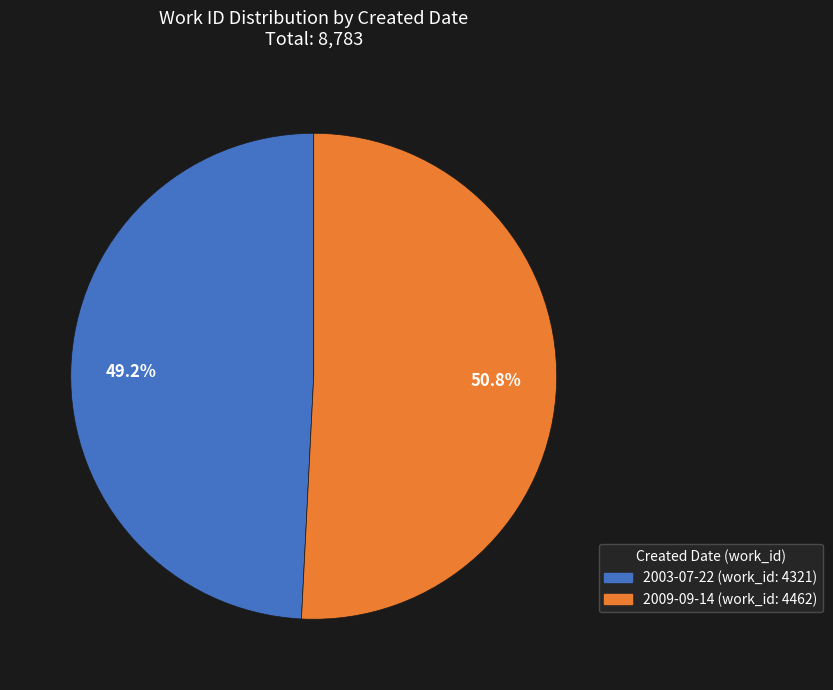

Is it true that 2003-07-22 is 49% of the pie?

True